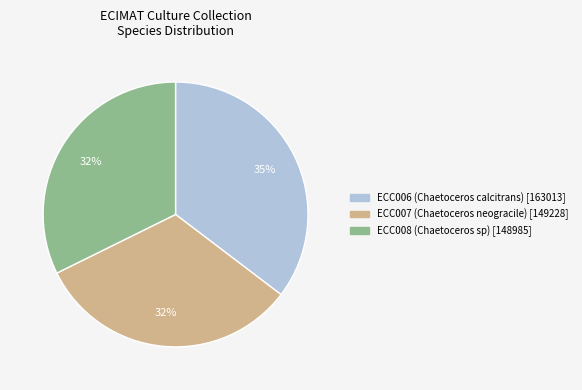

What percentage is the ECC008 (Chaetoceros sp) slice, to the nearest percent?

32%